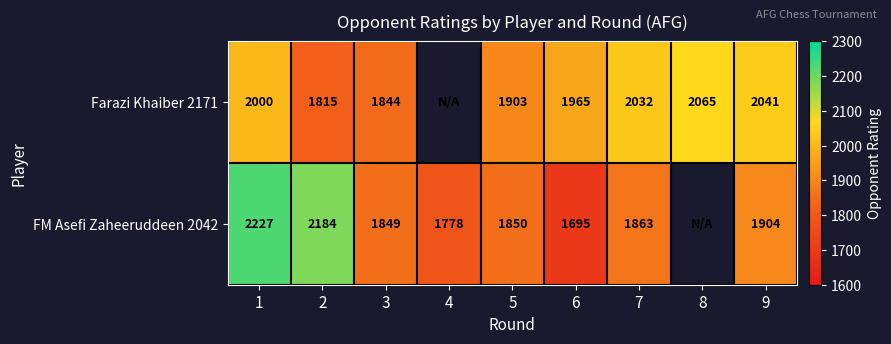

What is the sum of the Farazi Khaiber 2171 values at 7 and 9?

4073